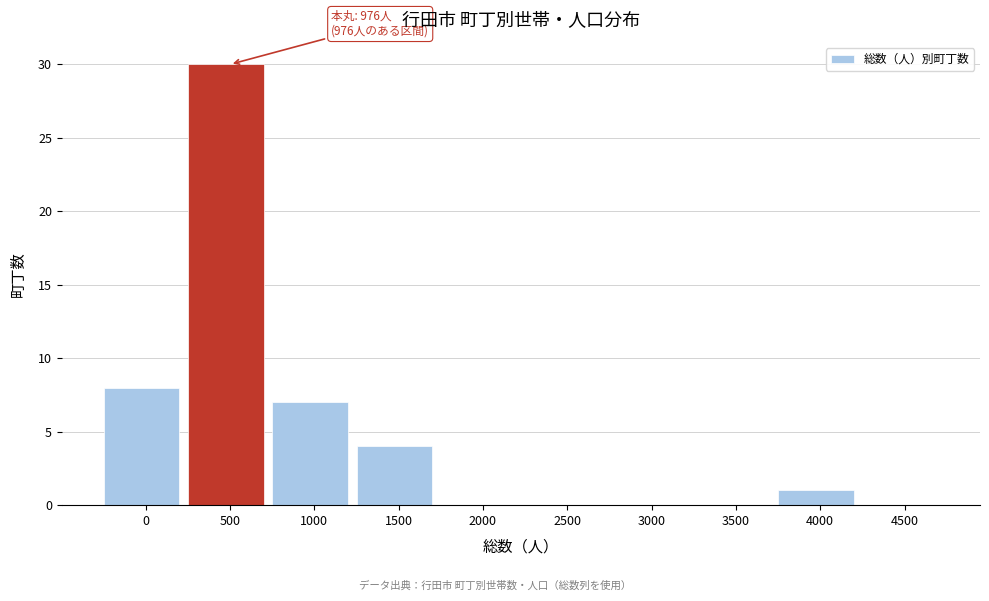

Reading left to right, what are all the values shown in this chart?

0=8	500=30	1000=7	1500=4	2000=0	2500=0	3000=0	3500=0	4000=1	4500=0